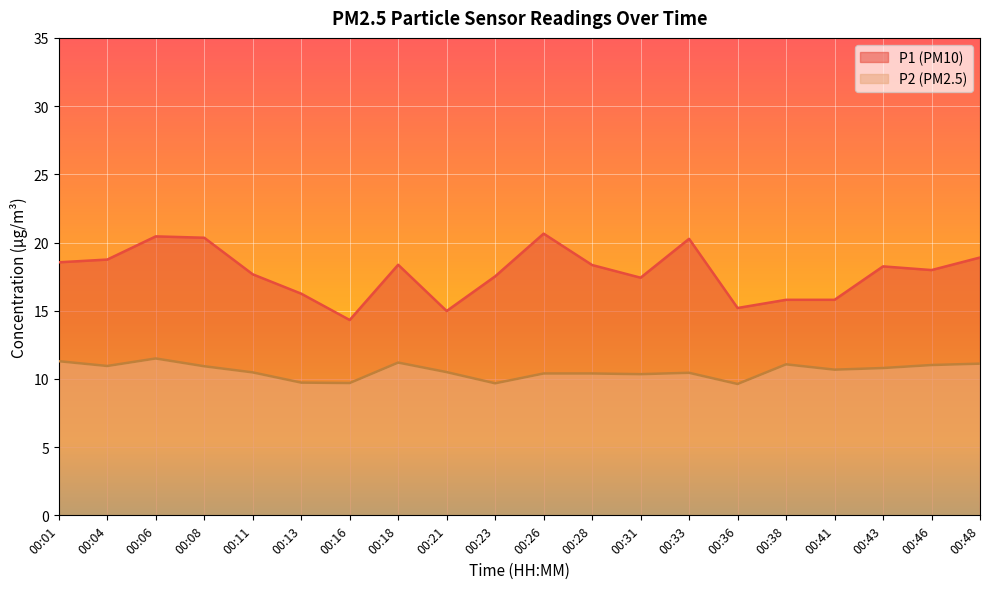

True or false: P2 and P1 intersect in this chart.

False